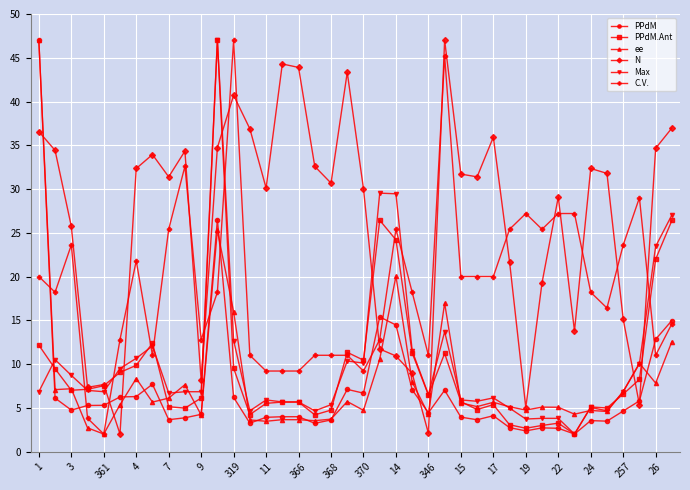

Which series has the largest total across all categories?

N